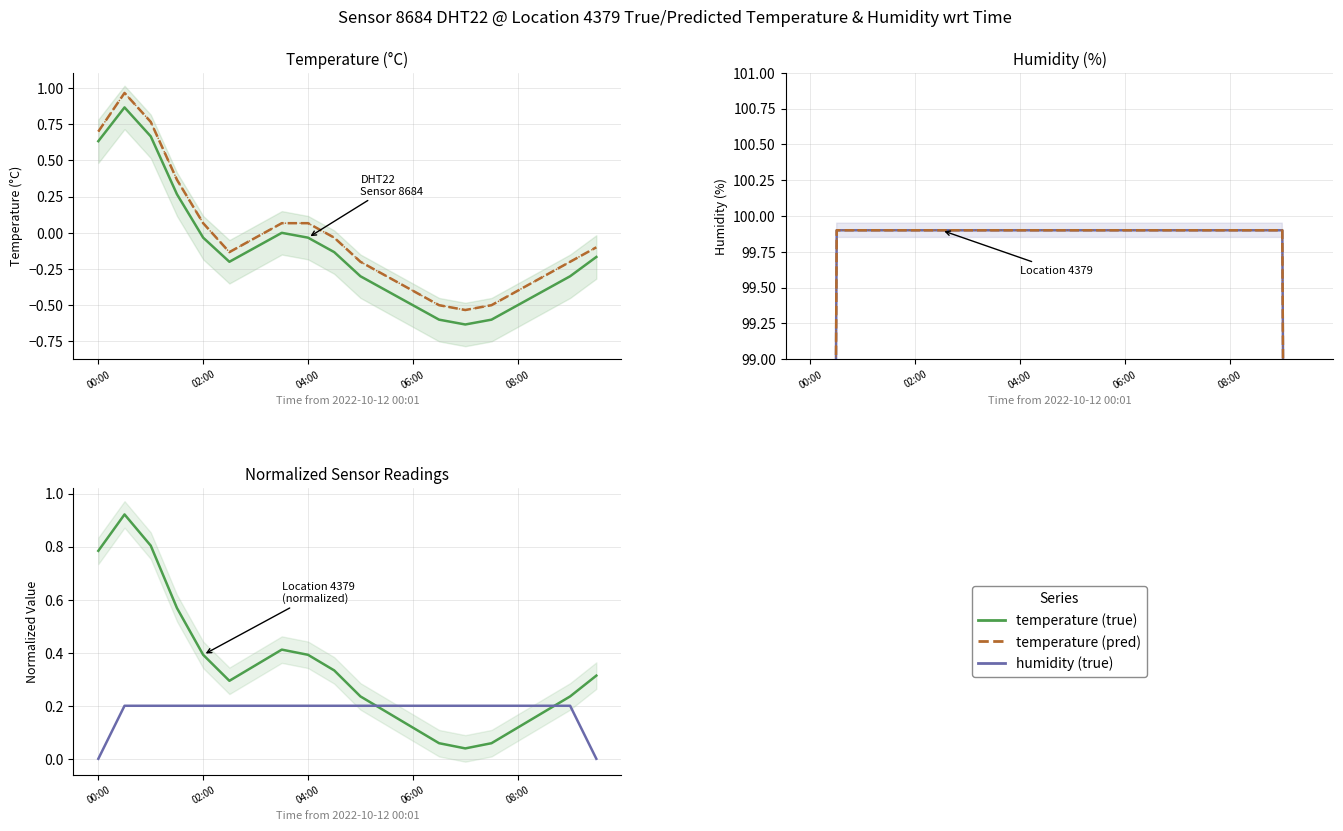

Does the chart display data point markers on the line(s)?

No